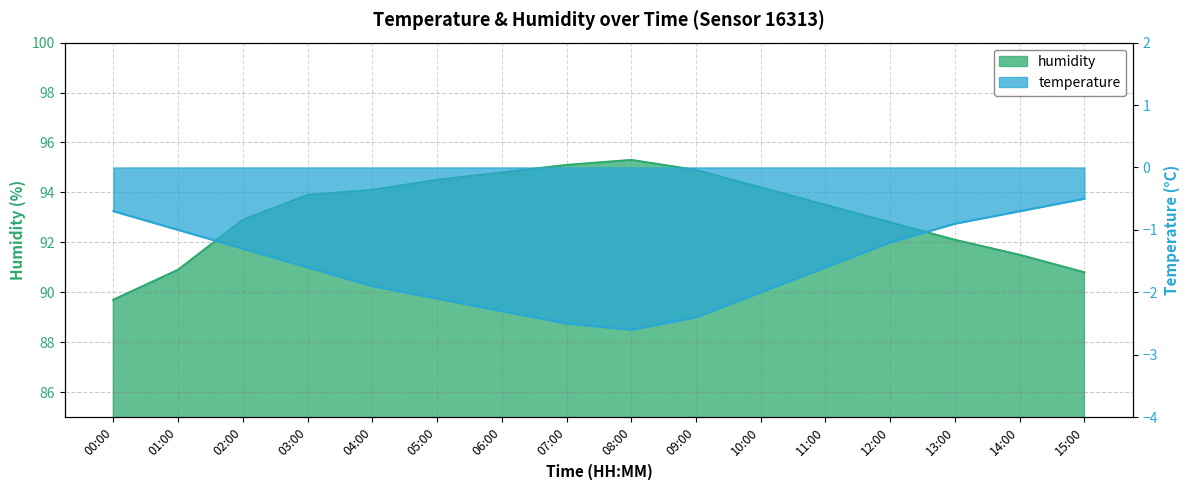

Which series changed the most between 04:00 and 15:00?

humidity